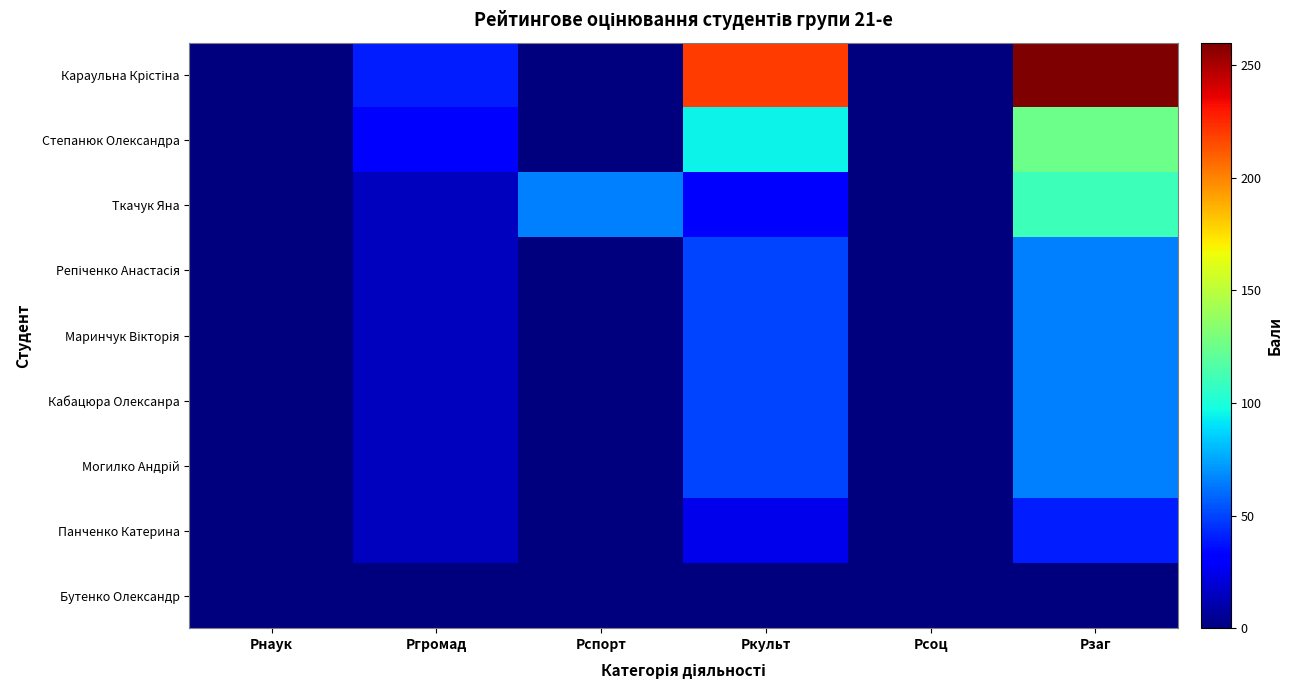

What is the spread (max minus min) of values at Рспорт?

65